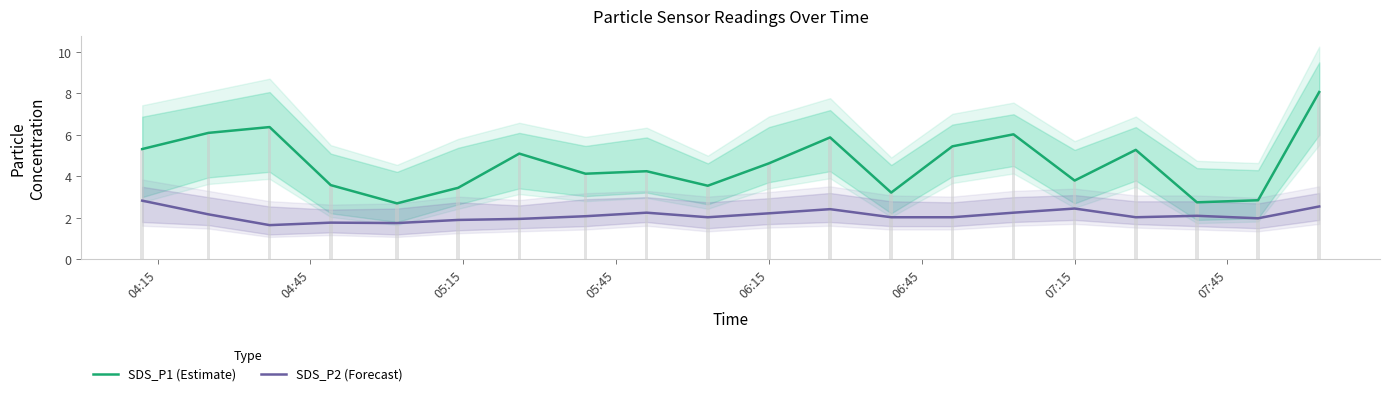

List the series in order of their peak value, lowest first.

SDS_P2 (Forecast), SDS_P1 (Estimate)